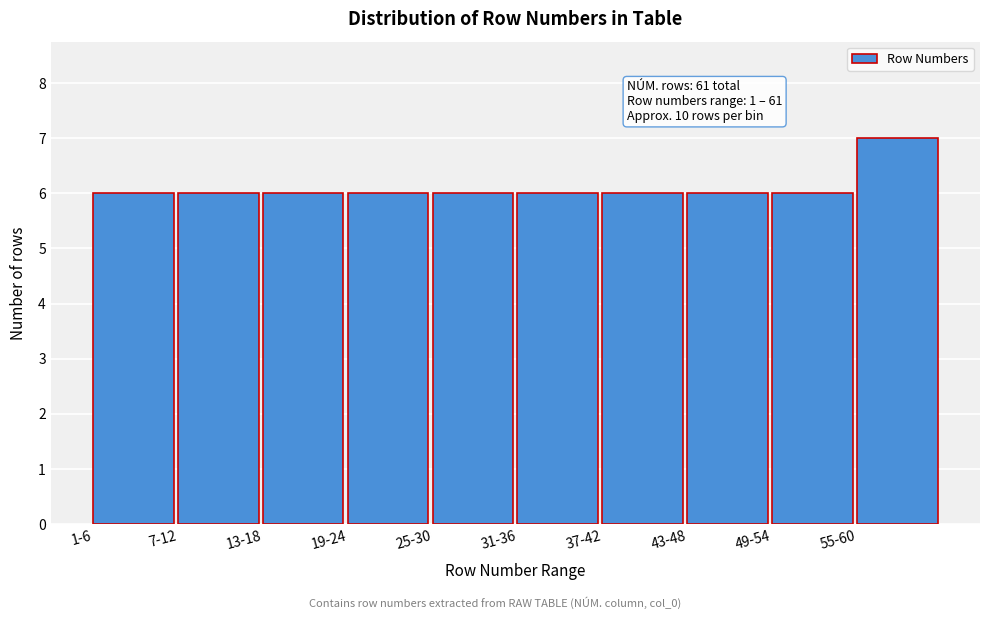

Reading right to left, transcribe all the data shown in this chart.

55-60=7	49-54=6	43-48=6	37-42=6	31-36=6	25-30=6	19-24=6	13-18=6	7-12=6	1-6=6